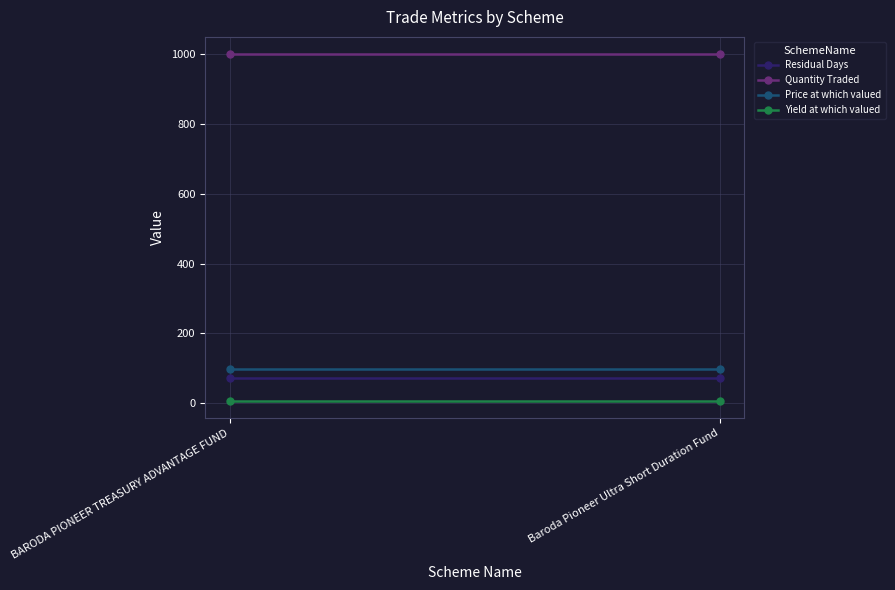

At which label is Price at which valued closest to 98?

BARODA PIONEER TREASURY ADVANTAGE FUND